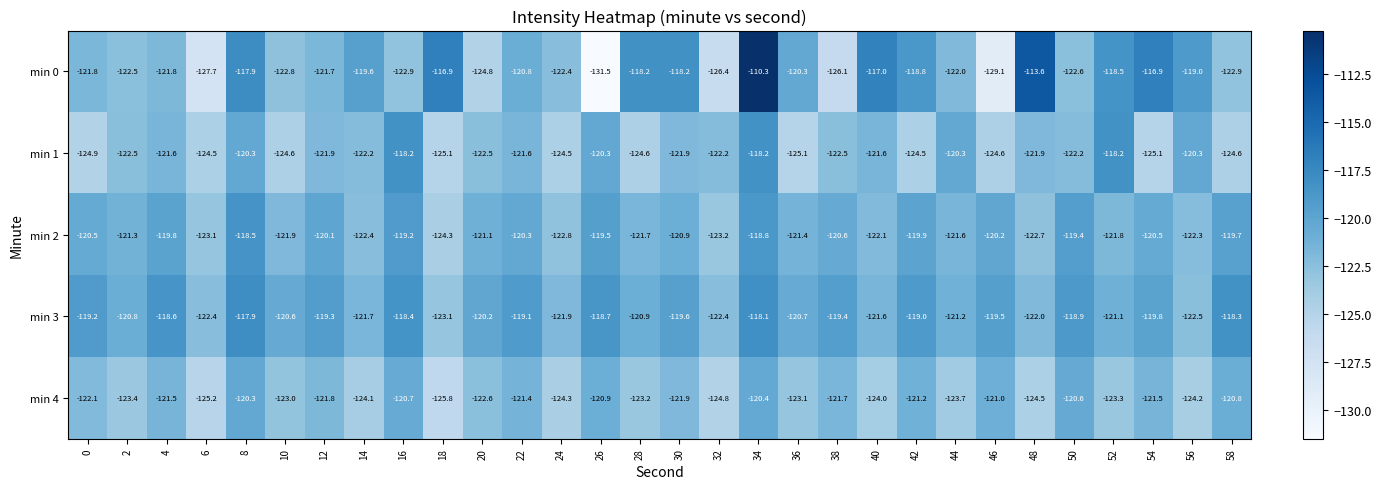

The min 1 series shows -49.9 at 0. True or false?

False